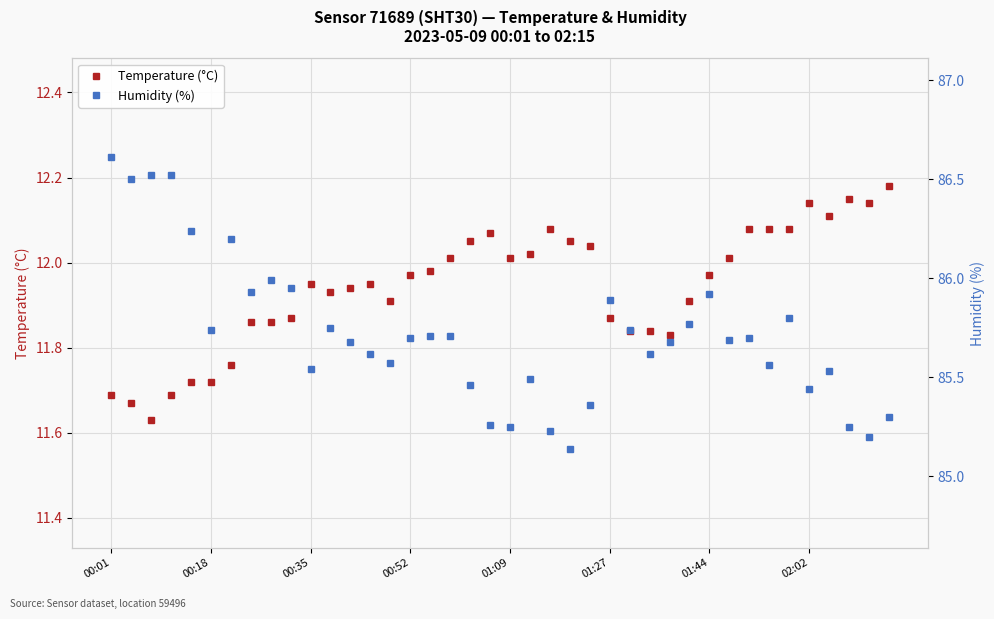

At which category does Temperature (°C) reach its first local peak?

00:35